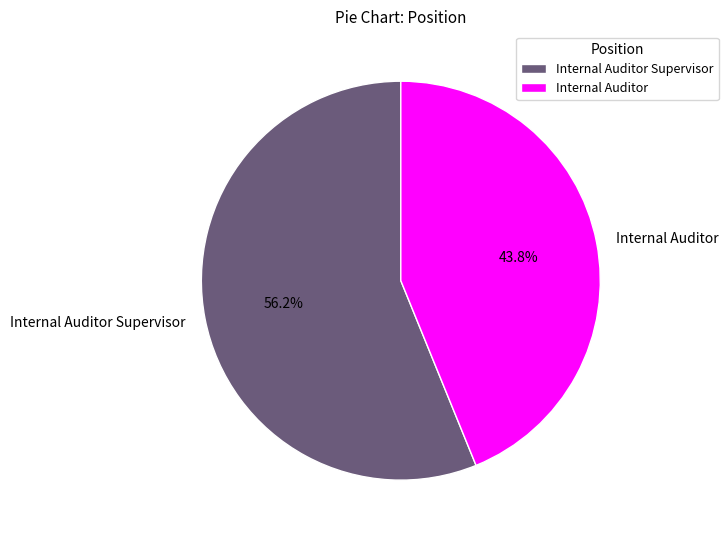

What is the total percentage of Internal Auditor Supervisor and Internal Auditor?

100.0%